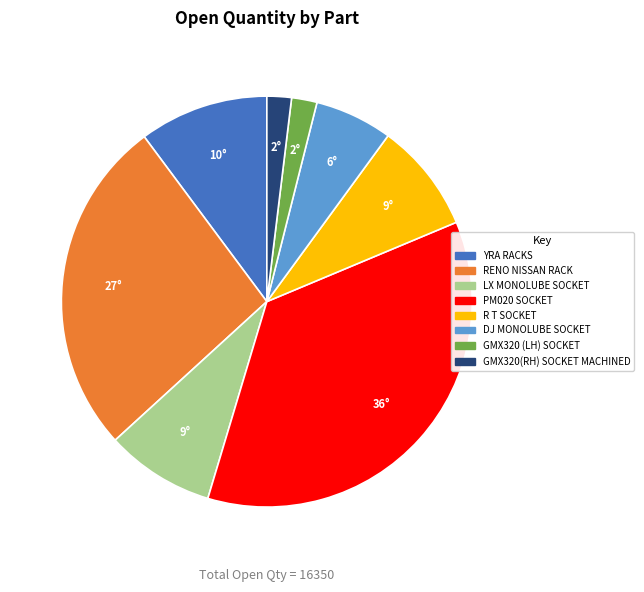

Combined, do DJ MONOLUBE SOCKET and LX MONOLUBE SOCKET account for over 50%?

No